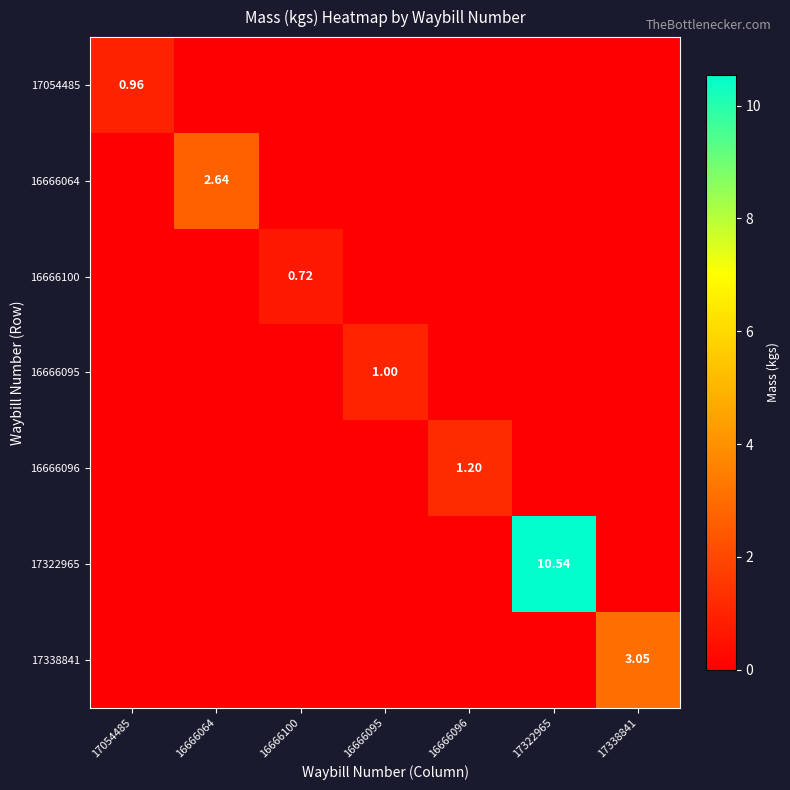

Which series changed the most between 16666095 and 17338841?

17338841